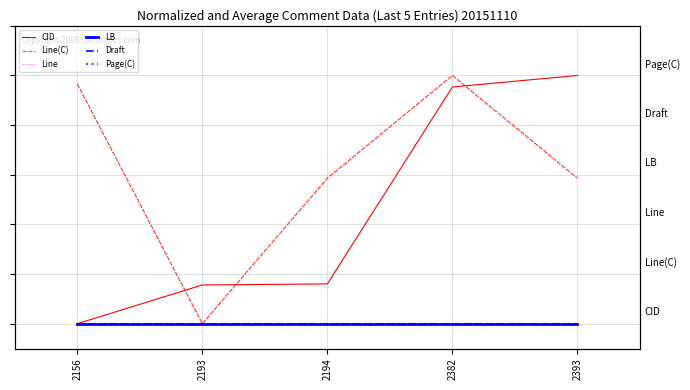

Reading left to right, extract all data points from this chart.

CID: 2156=0.0	2193=15.6	2194=16.0	2382=95.4	2393=100.0
Line(C): 2156=96.6	2193=0.0	2194=58.6	2382=100.0	2393=58.6
Line: 2156=96.6	2193=0.0	2194=58.6	2382=100.0	2393=58.6
LB: 2156=0.0	2193=0.0	2194=0.0	2382=0.0	2393=0.0
Draft: 2156=0.0	2193=0.0	2194=0.0	2382=0.0	2393=0.0
Page(C): 2156=0.0	2193=0.0	2194=0.0	2382=0.0	2393=0.0